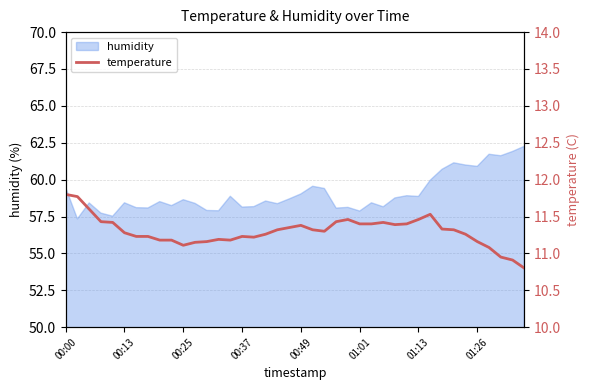

What is the sum of all values?

452.0